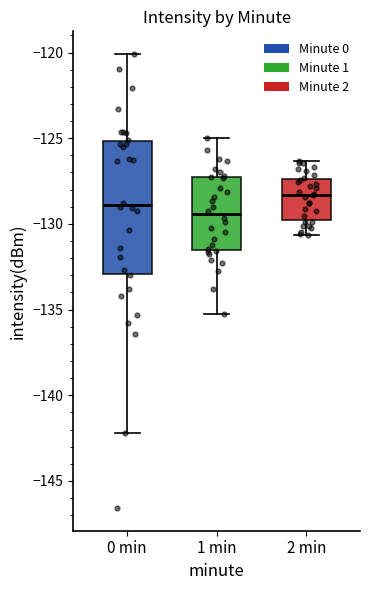

Reading left to right, transcribe this box plot: for each box, give where its median line is, the range the box spans, and where its two whiskers end, as read against the y-axis. The values are not printed on the chart, so give them approximately, as read against the axis.

0 min: median -129.0, box -133.0 to -125.0, whiskers -142.0 to -120.0
1 min: median -129.5, box -131.5 to -127.5, whiskers -135.0 to -125.0
2 min: median -128.5, box -130.0 to -127.5, whiskers -130.5 to -126.5